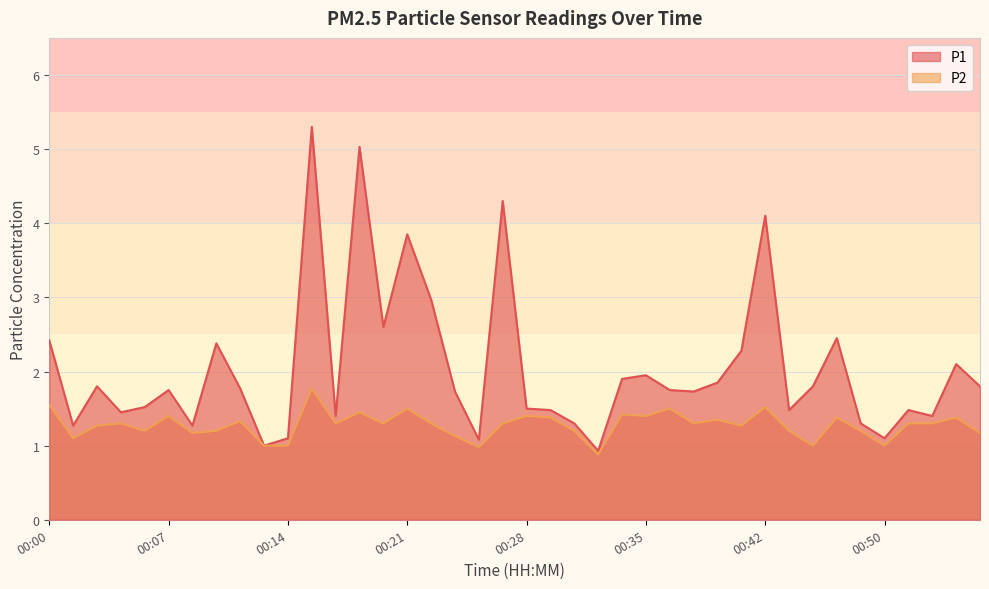

List the labels in order of P2 value, smallest first.

00:32, 00:25, 00:13, 00:14, 00:45, 00:50, 00:02, 00:24, 00:09, 00:55, 00:06, 00:10, 00:31, 00:44, 00:48, 00:03, 00:41, 00:04, 00:17, 00:20, 00:23, 00:27, 00:38, 00:51, 00:52, 00:11, 00:39, 00:30, 00:47, 00:54, 00:07, 00:28, 00:35, 00:34, 00:18, 00:21, 00:37, 00:42, 00:00, 00:16